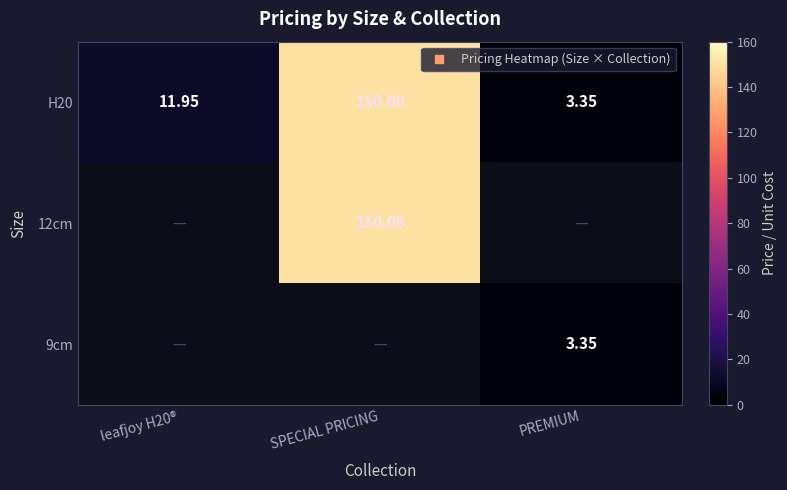

True or false: H20 has a value of 42.4 at SPECIAL PRICING.

False